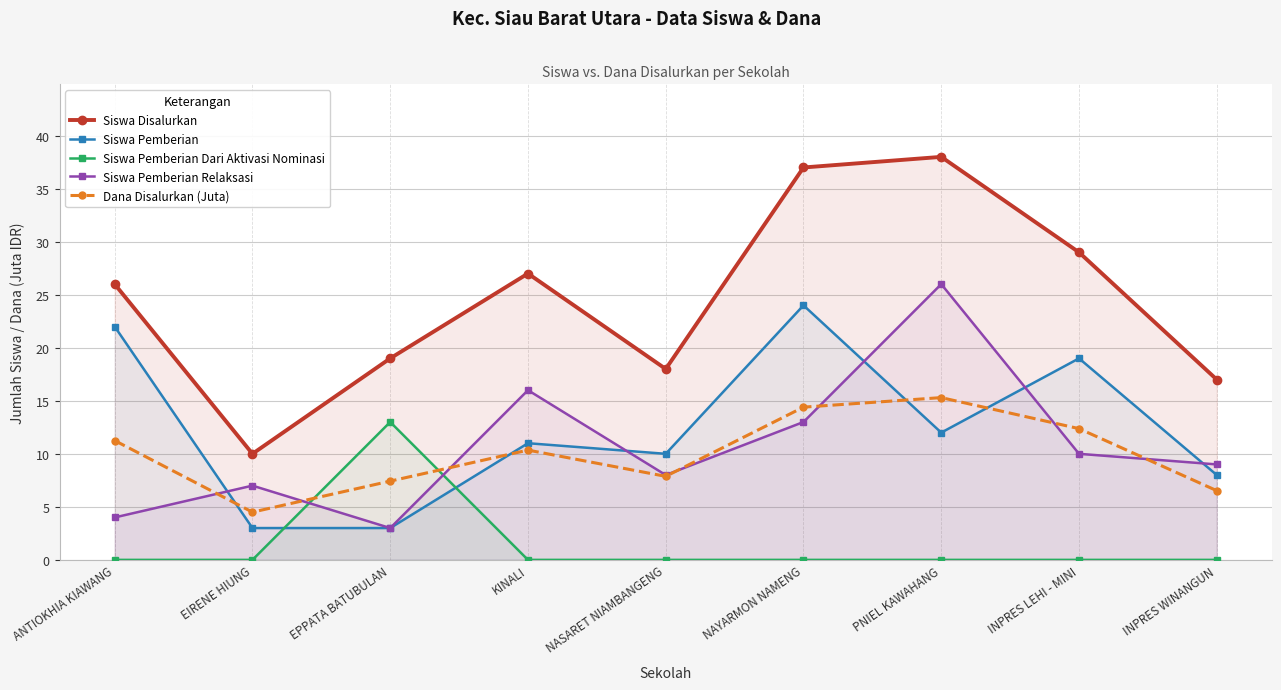

How many data points in Dana Disalurkan (Juta) are less than 10?

4